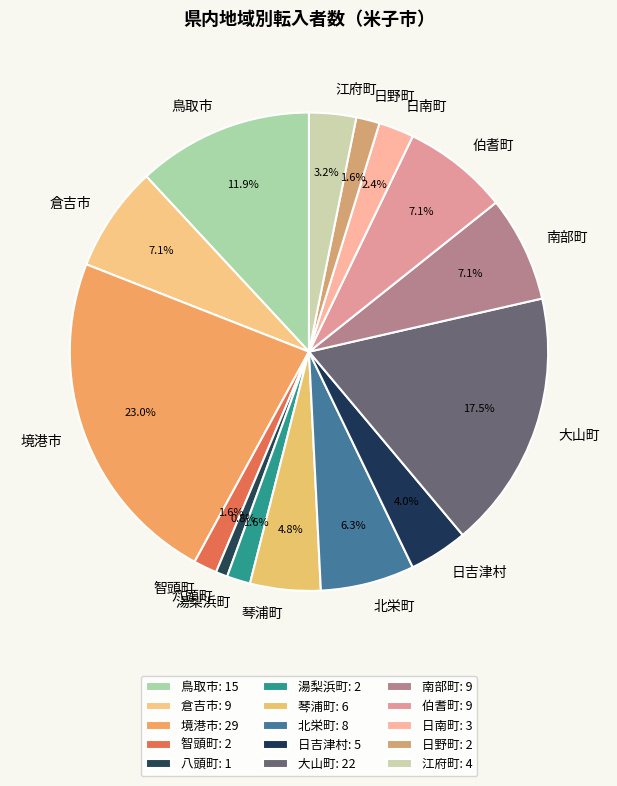

What is the ratio of the value at 八頭町 to the value at 日野町?

0.5